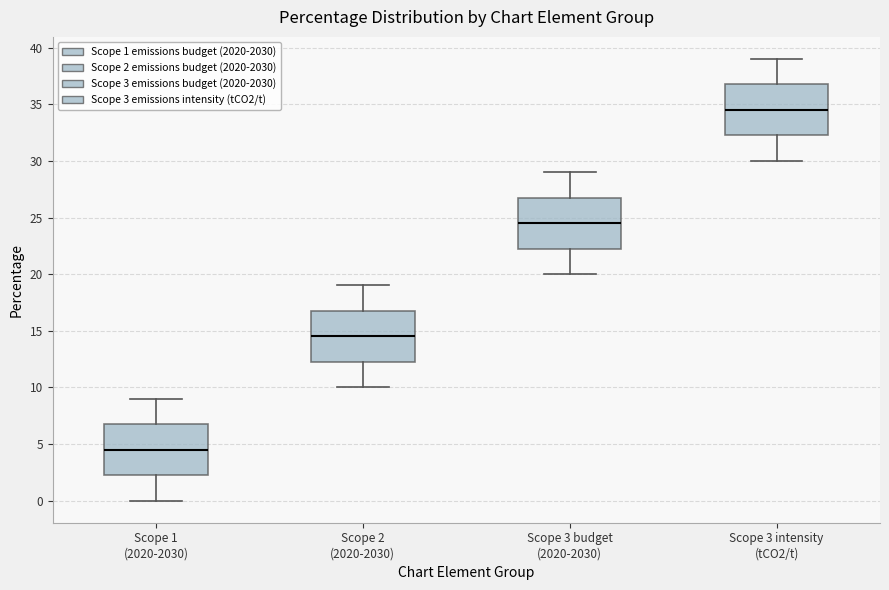

Reading left to right, read every box against the y-axis: the position of its median line, the range the box covers, and the ends of its whiskers. The values are not printed on the chart, so give them approximately, as read against the axis.

Scope 1 (2020-2030): median 4.5, box 2.5 to 7.0, whiskers 0.0 to 9.0
Scope 2 (2020-2030): median 14.5, box 12.5 to 17.0, whiskers 10.0 to 19.0
Scope 3 budget (2020-2030): median 24.5, box 22.5 to 27.0, whiskers 20.0 to 29.0
Scope 3 intensity (tCO2/t): median 34.5, box 32.5 to 37.0, whiskers 30.0 to 39.0